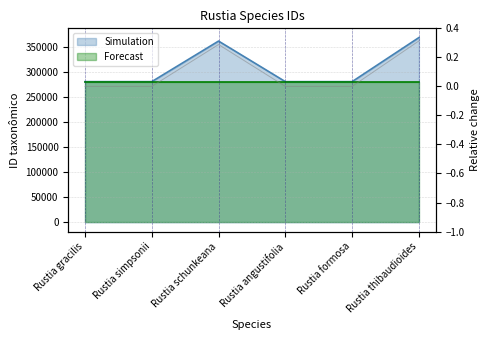

What is the label of the 5th point from the right?

Rustia simpsonii